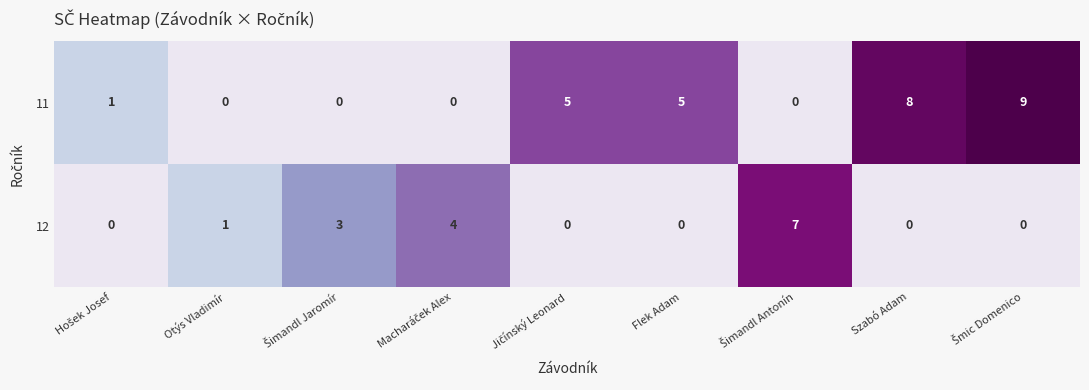

Reading left to right, extract all data points from this chart.

11: 1	0	0	0	5	5	0	8	9
12: 0	1	3	4	0	0	7	0	0